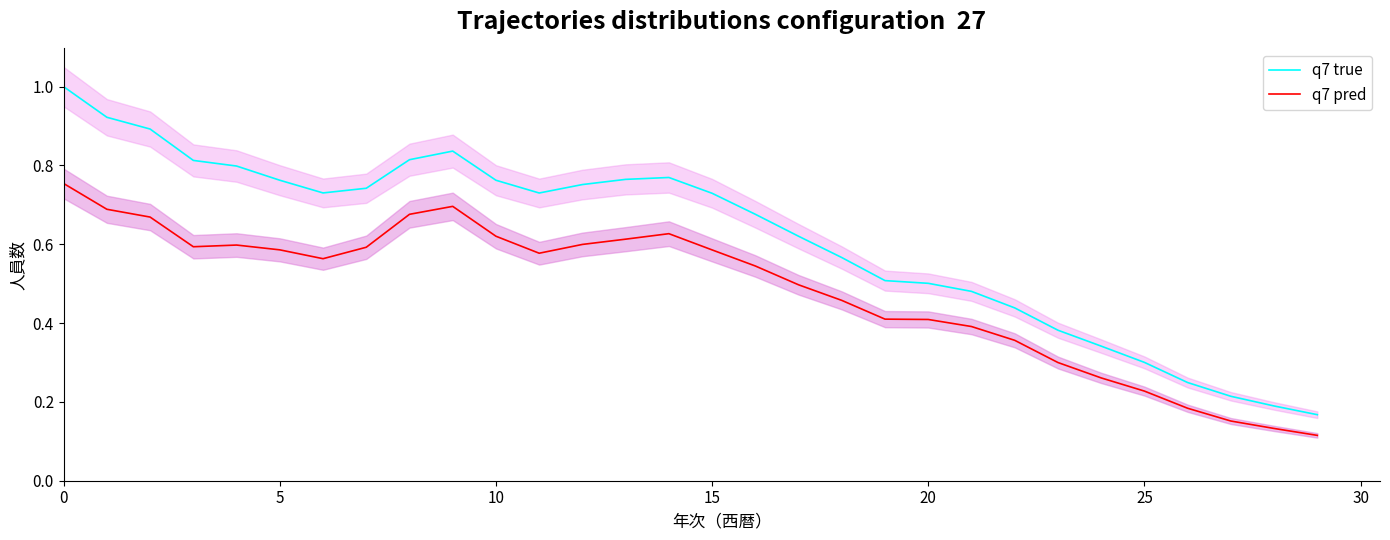

What is the minimum value shown in the chart?

0.1